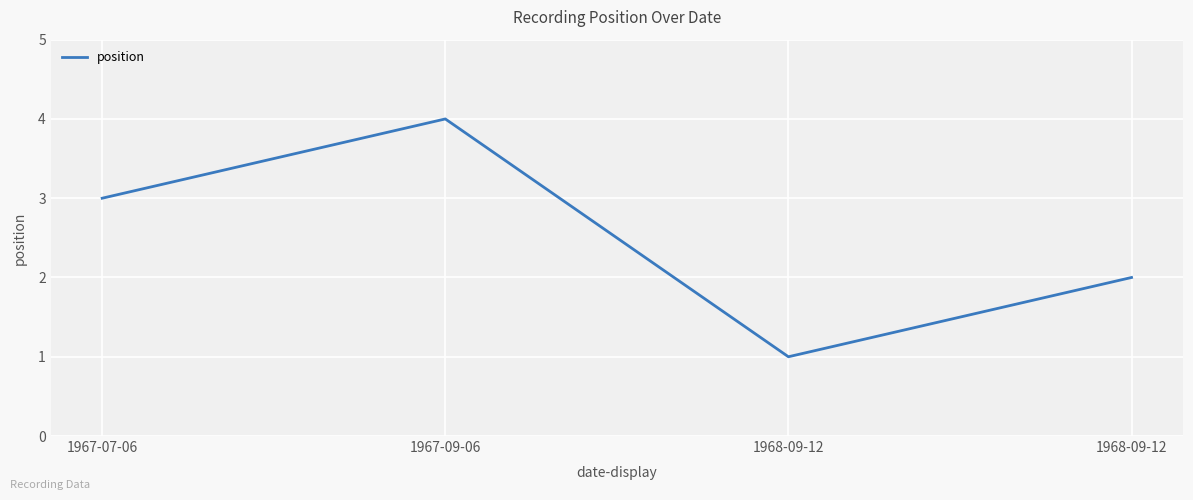

What is the ratio of the value at 1968-09-12 to the value at 1967-09-06?

0.5